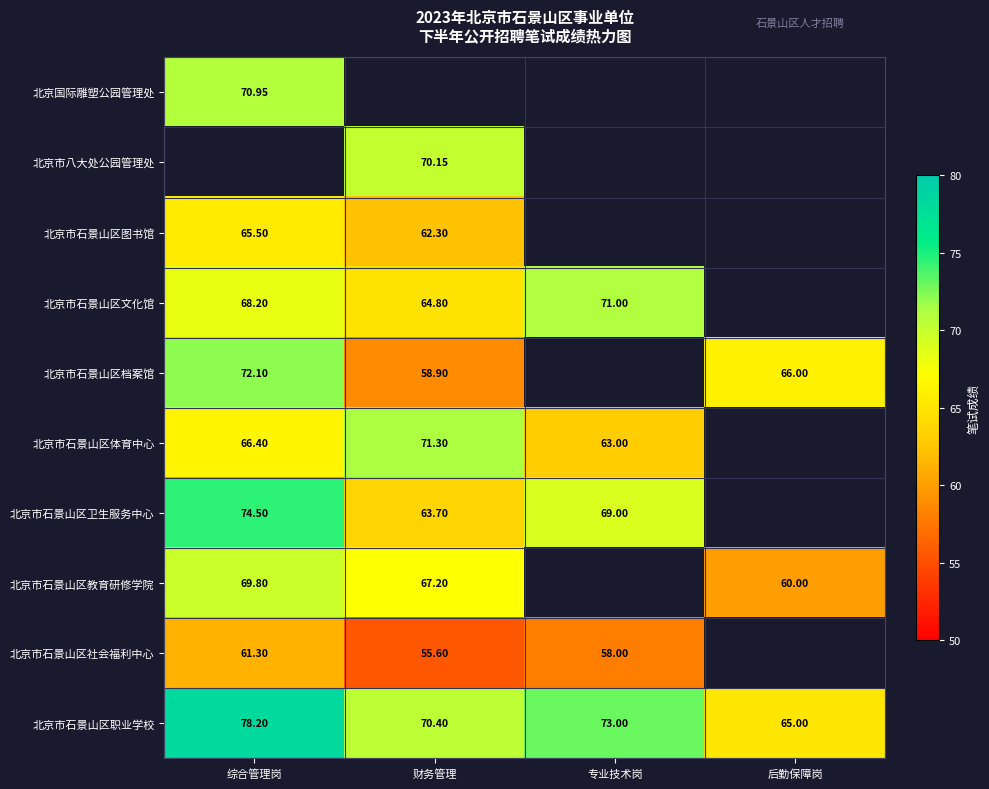

Which category has the lowest value in the 北京市石景山区职业学校 series?

后勤保障岗